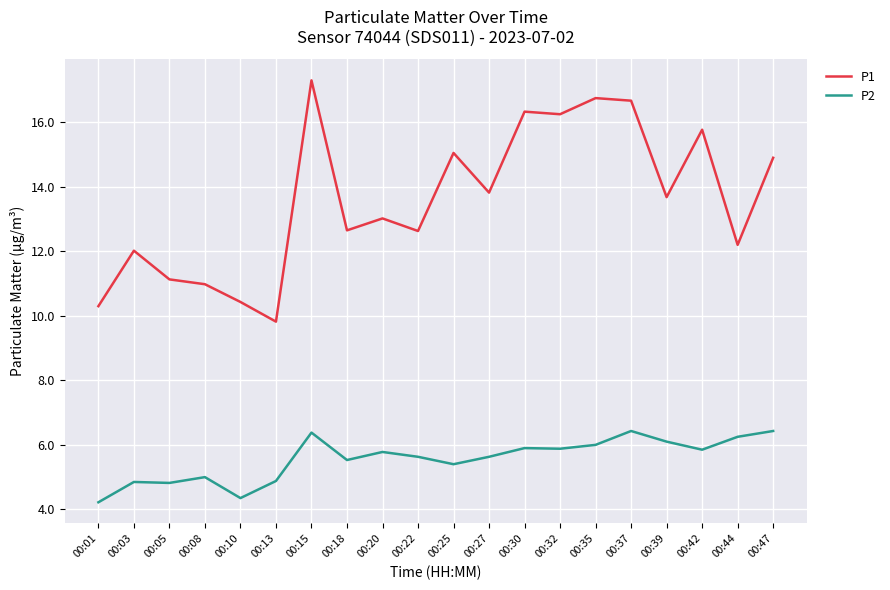

Is it true that P1 equals 27.7 at 00:42?

False